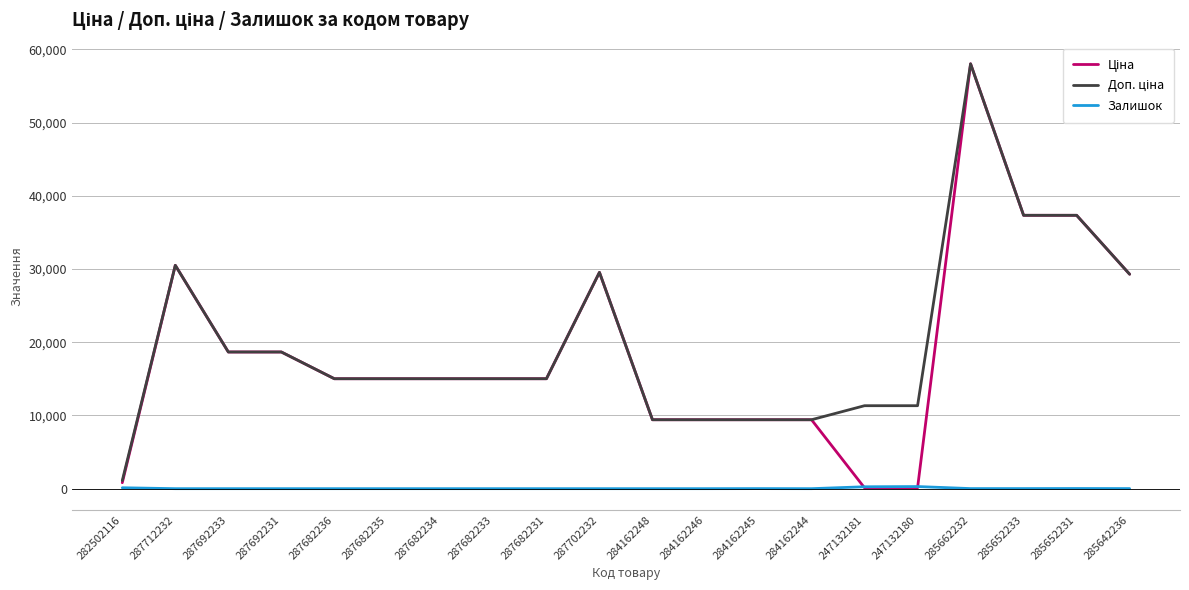

What is the total value across all series at 287682236?

30038.4